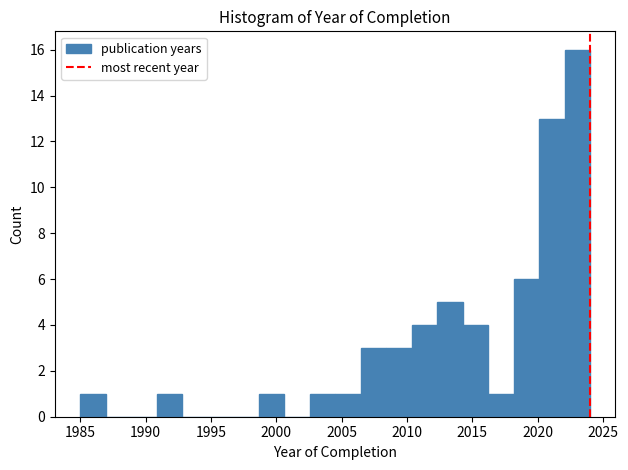

Read against the x-axis, roughly where is the centre of the tallest bar?

2023.0